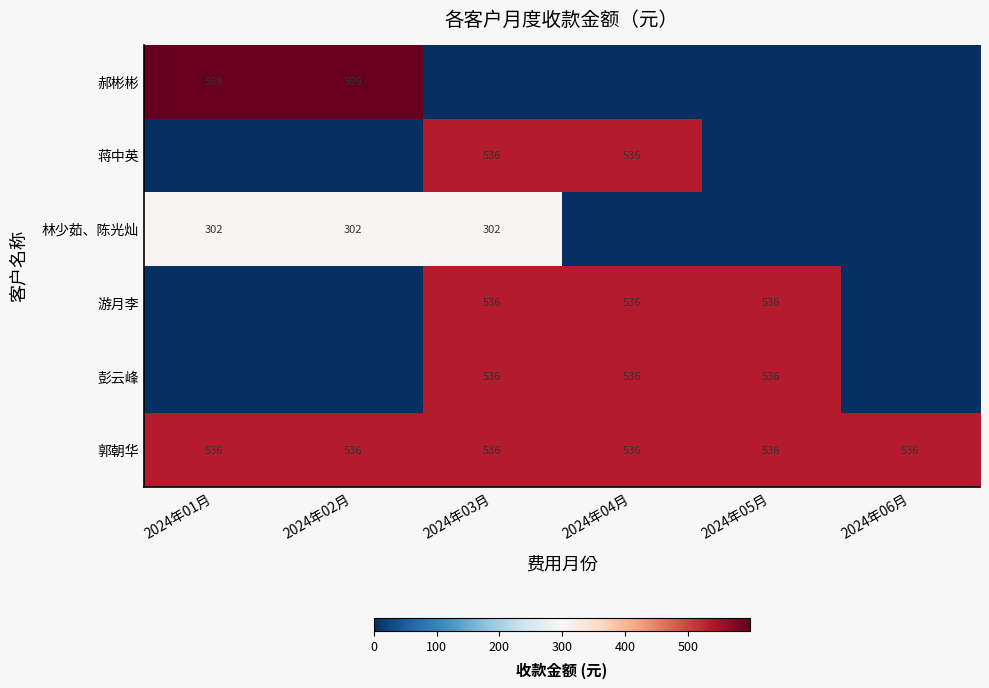

What is the sum of the 郭朝华 values at 2024年04月 and 2024年06月?

1071.3